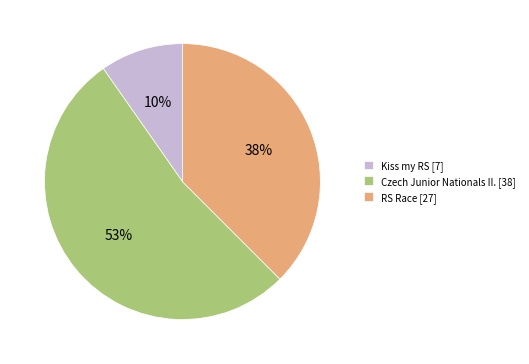

Count the number of slices in the pie.

3